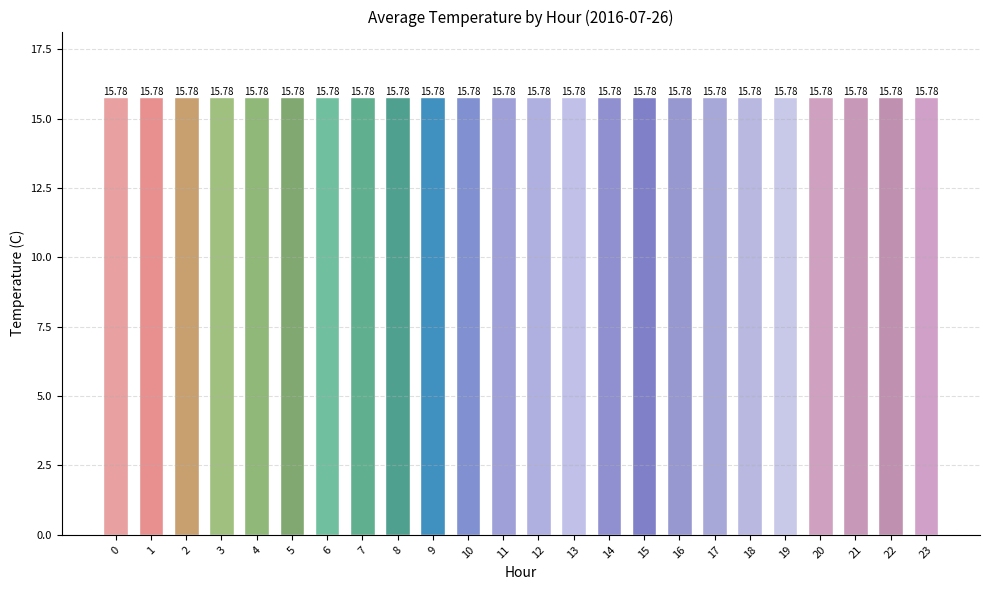

Which has a higher value, 9 or 21?

21